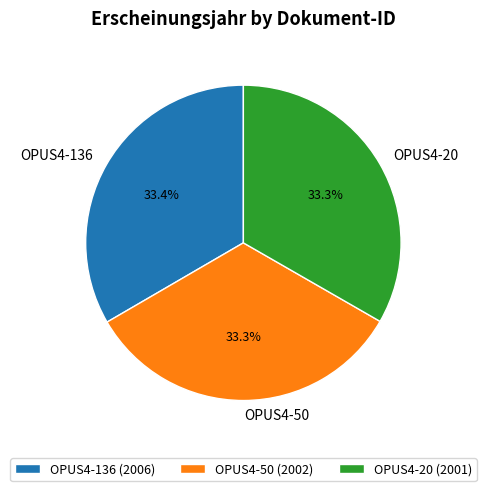

Approximately how many times larger is the value at OPUS4-136 (2006) compared to OPUS4-50 (2002)?

1.0